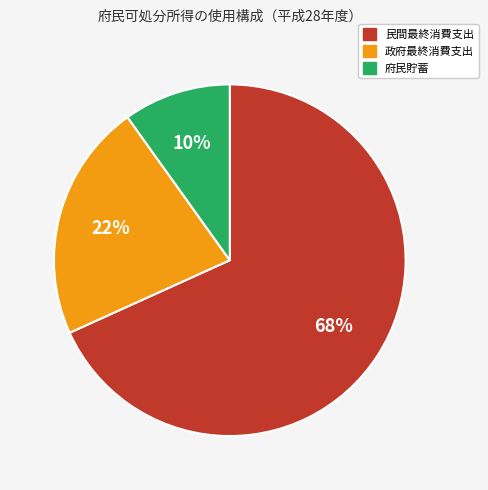

To the nearest percent, what is the difference between the 府民貯蓄 and 政府最終消費支出 slice percentages?

12%